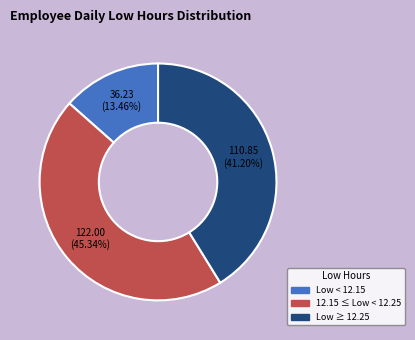

Is there a majority slice in this chart?

No